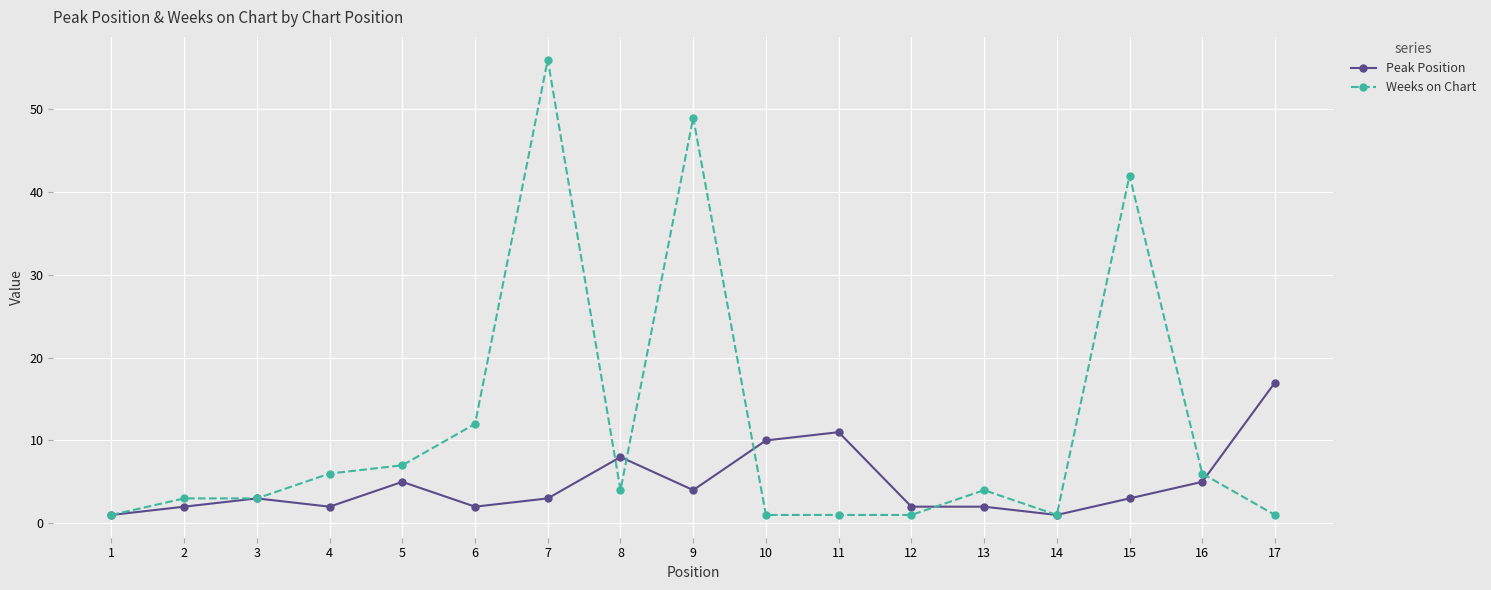

What is the greatest value displayed?

56